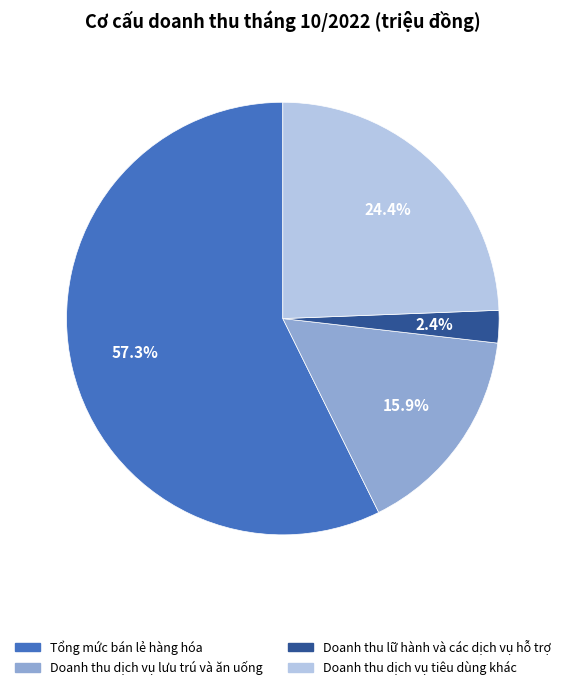

To the nearest percent, what portion does Doanh thu dịch vụ tiêu dùng khác represent?

24%